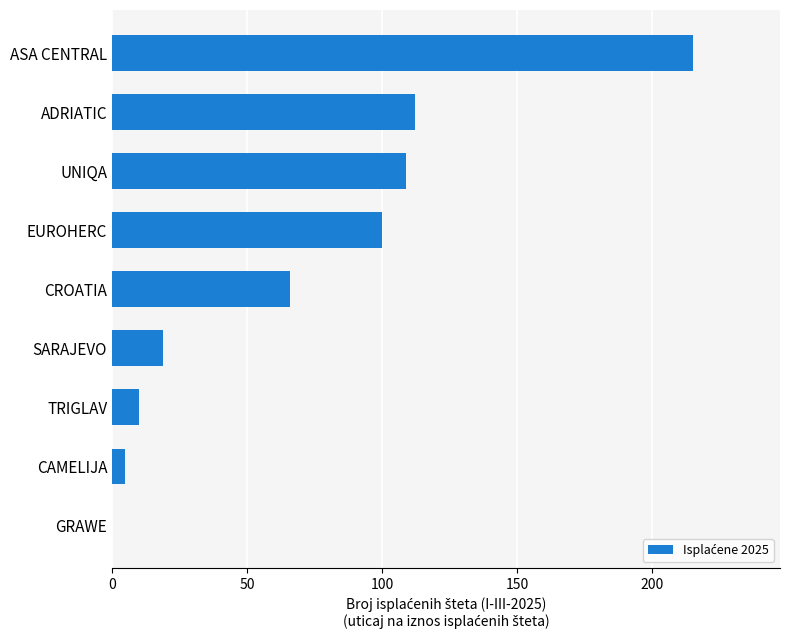

Reading bottom to top, what are all the values shown in this chart?

GRAWE=0	CAMELIJA=5	TRIGLAV=10	SARAJEVO=19	CROATIA=66	EUROHERC=100	UNIQA=109	ADRIATIC=112	ASA CENTRAL=215